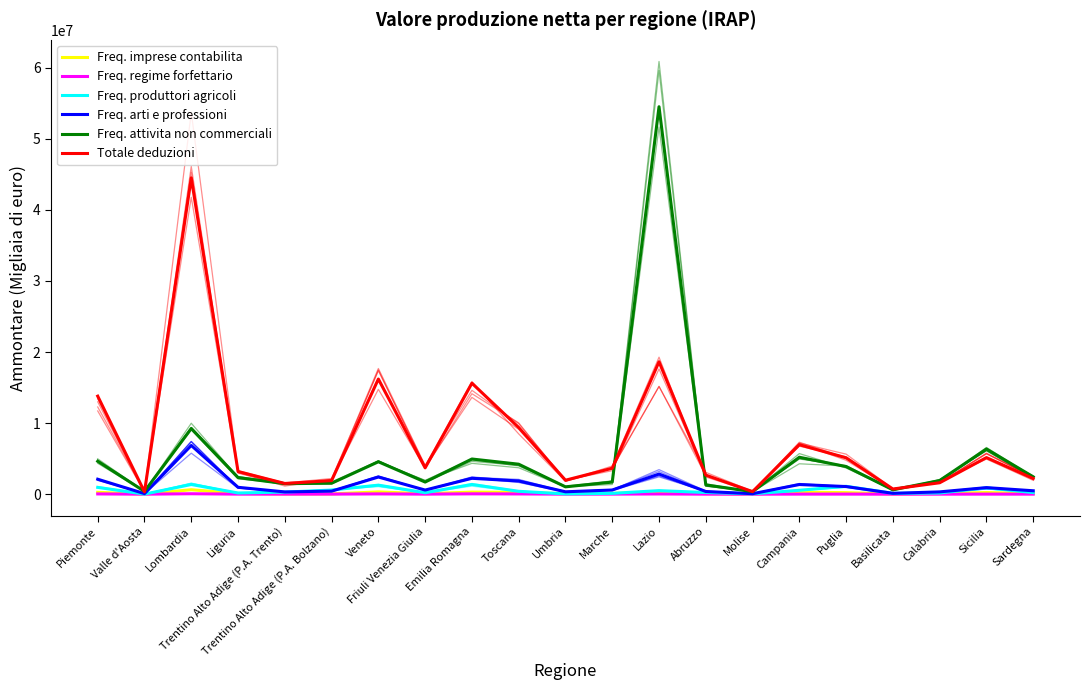

Reading left to right, transcribe all the data shown in this chart.

Freq. imprese contabilita: Piemonte=263123	Valle d'Aosta=9457	Lombardia=628304	Liguria=98818	Trentino Alto Adige (P.A. Trento)=32796	Trentino Alto Adige (P.A. Bolzano)=36210	Veneto=323932	Friuli Venezia Giulia=66639	Emilia Romagna=296331	Toscana=263306	Umbria=55575	Marche=107563	Lazio=328993	Abruzzo=83463	Molise=18426	Campania=289933	Puglia=215610	Basilicata=31034	Calabria=95335	Sicilia=231460	Sardegna=88406
Freq. regime forfettario: Piemonte=38243	Valle d'Aosta=2119	Lombardia=64305	Liguria=9440	Trentino Alto Adige (P.A. Trento)=8418	Trentino Alto Adige (P.A. Bolzano)=12949	Veneto=41340	Friuli Venezia Giulia=8977	Emilia Romagna=50117	Toscana=36256	Umbria=5854	Marche=11446	Lazio=33492	Abruzzo=5182	Molise=1225	Campania=12650	Puglia=13424	Basilicata=1593	Calabria=4491	Sicilia=11493	Sardegna=6696
Freq. produttori agricoli: Piemonte=959508	Valle d'Aosta=10725	Lombardia=1366216	Liguria=171555	Trentino Alto Adige (P.A. Trento)=295421	Trentino Alto Adige (P.A. Bolzano)=583723	Veneto=1274123	Friuli Venezia Giulia=203912	Emilia Romagna=1367420	Toscana=407843	Umbria=38111	Marche=117164	Lazio=502615	Abruzzo=238203	Molise=52966	Campania=550662	Puglia=1111393	Basilicata=122774	Calabria=168158	Sicilia=896916	Sardegna=224997
Freq. arti e professioni: Piemonte=2108530	Valle d'Aosta=80545	Lombardia=6860414	Liguria=970165	Trentino Alto Adige (P.A. Trento)=320767	Trentino Alto Adige (P.A. Bolzano)=429522	Veneto=2417096	Friuli Venezia Giulia=582632	Emilia Romagna=2236689	Toscana=1856000	Umbria=338543	Marche=589667	Lazio=2833285	Abruzzo=379639	Molise=69227	Campania=1362077	Puglia=1074970	Basilicata=123707	Calabria=326468	Sicilia=926425	Sardegna=483490
Freq. attivita non commerciali: Piemonte=4632066	Valle d'Aosta=392172	Lombardia=9241940	Liguria=2339716	Trentino Alto Adige (P.A. Trento)=1480723	Trentino Alto Adige (P.A. Bolzano)=1543378	Veneto=4564605	Friuli Venezia Giulia=1709425	Emilia Romagna=4952619	Toscana=4221267	Umbria=1035645	Marche=1701131	Lazio=54521638	Abruzzo=1307736	Molise=359676	Campania=5199802	Puglia=3887570	Basilicata=615139	Calabria=1925520	Sicilia=6359981	Sardegna=2441978
Totale deduzioni: Piemonte=13797942	Valle d'Aosta=324704	Lombardia=44511622	Liguria=3196489	Trentino Alto Adige (P.A. Trento)=1509020	Trentino Alto Adige (P.A. Bolzano)=1916583	Veneto=16204644	Friuli Venezia Giulia=3705985	Emilia Romagna=15619160	Toscana=9383978	Umbria=1968404	Marche=3653007	Lazio=18639125	Abruzzo=2686386	Molise=359846	Campania=6962020	Puglia=5119672	Basilicata=729969	Calabria=1609504	Sicilia=5151869	Sardegna=2204050